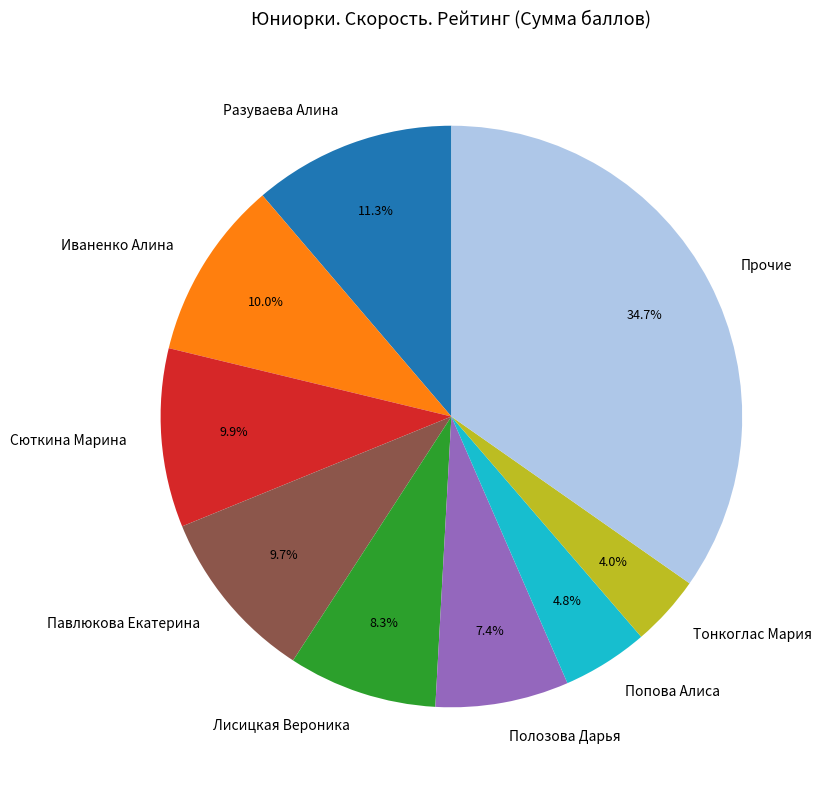

Which has a higher value, Лисицкая Вероника or Павлюкова Екатерина?

Павлюкова Екатерина